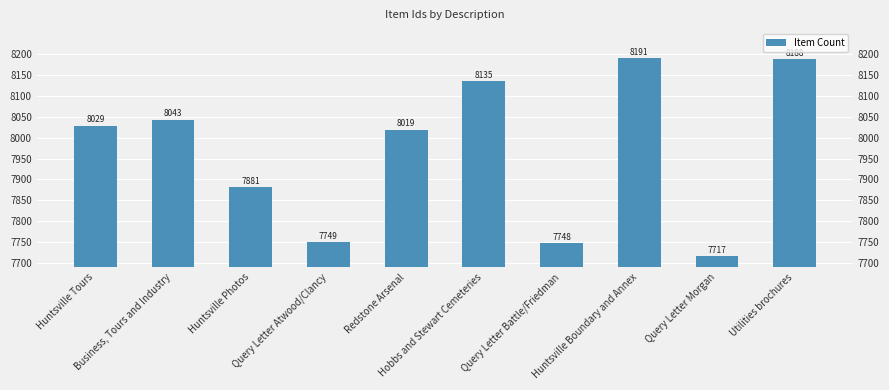

Reading left to right, transcribe all the data shown in this chart.

8029	8043	7881	7749	8019	8135	7748	8191	7717	8188